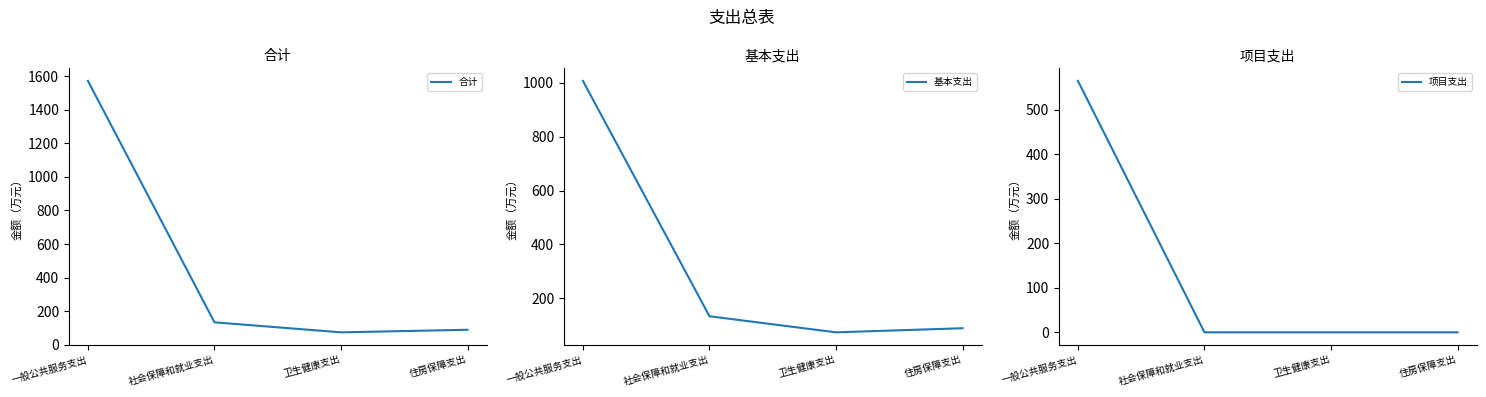

At which category does the chart reach its minimum across all series?

社会保障和就业支出